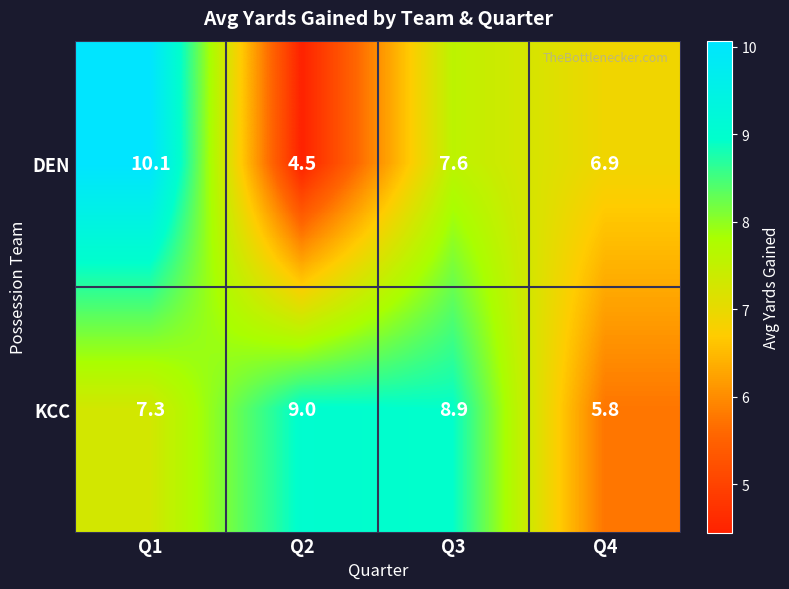

The value of DEN at Q2 is 8.0. True or false?

False